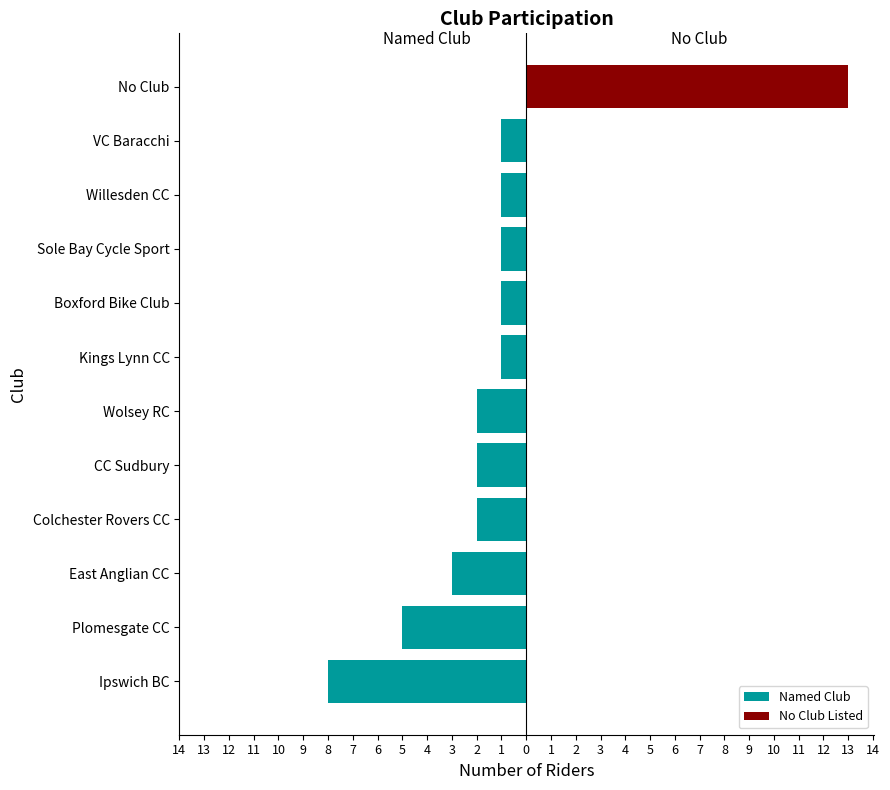

What is the difference between the maximum and minimum values in the No Club Listed series?

13